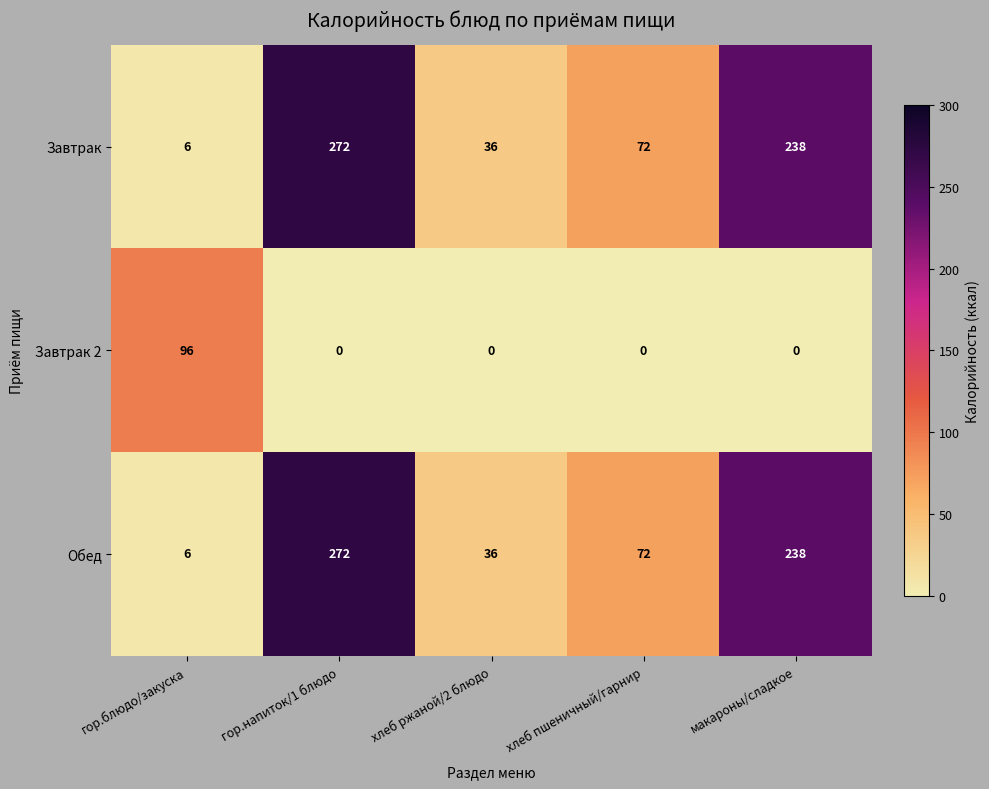

Reading right to left, what are all the values shown in this chart?

Завтрак: 238	72	36	272	6
Завтрак 2: 0	0	0	0	96
Обед: 238	72	36	272	6